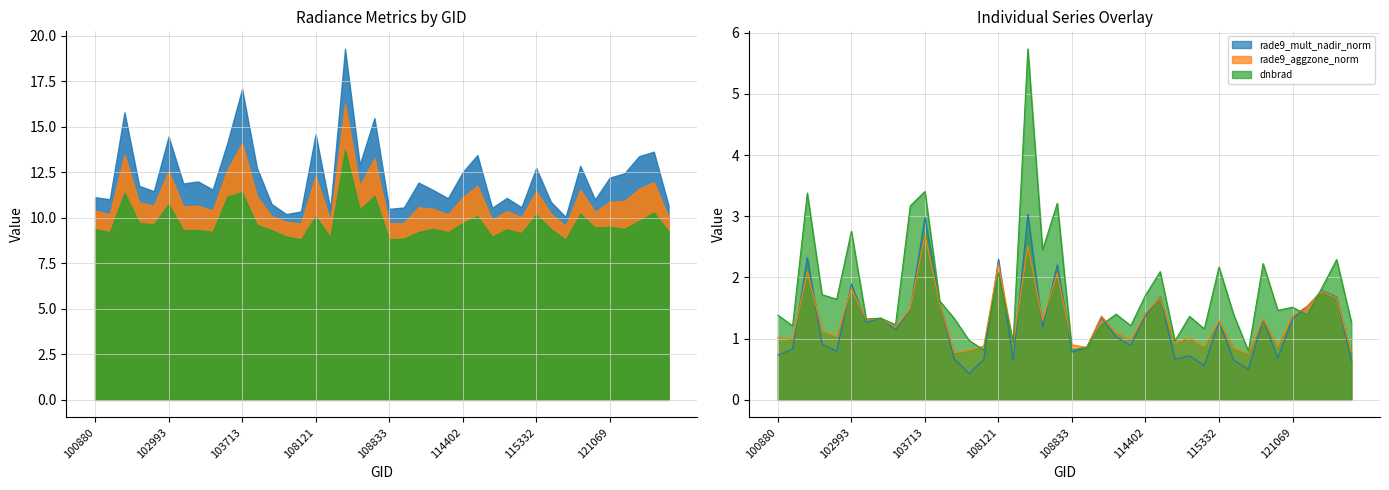

How many lines are shown in the chart?

3